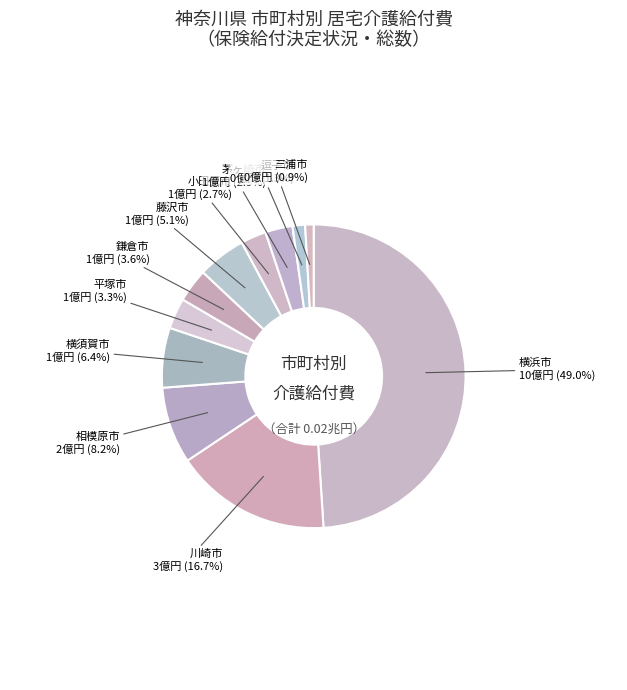

How many segments does this pie chart have?

11